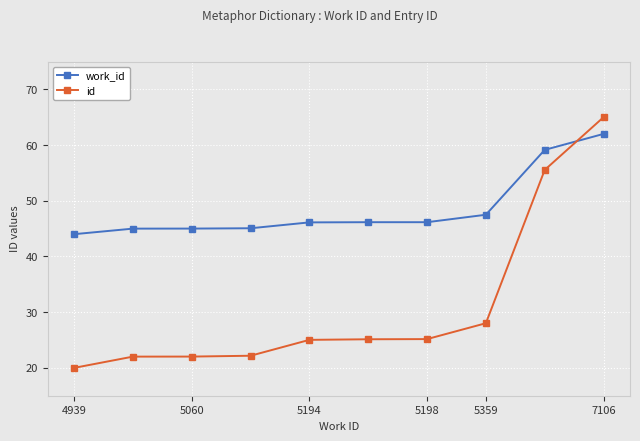

What is the minimum value for id?

20.0